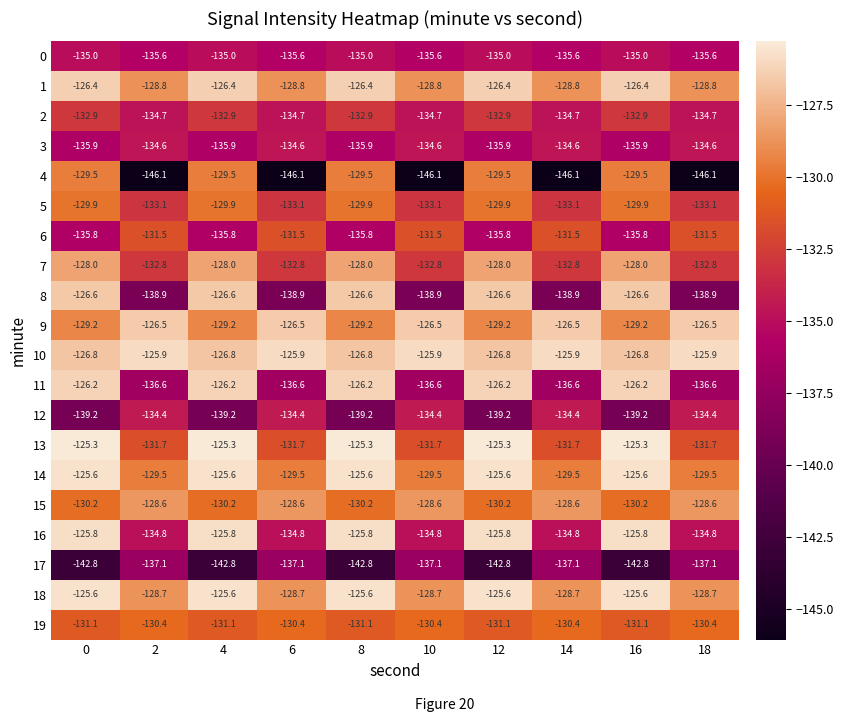

What is the spread (max minus min) of values at 6?

20.2